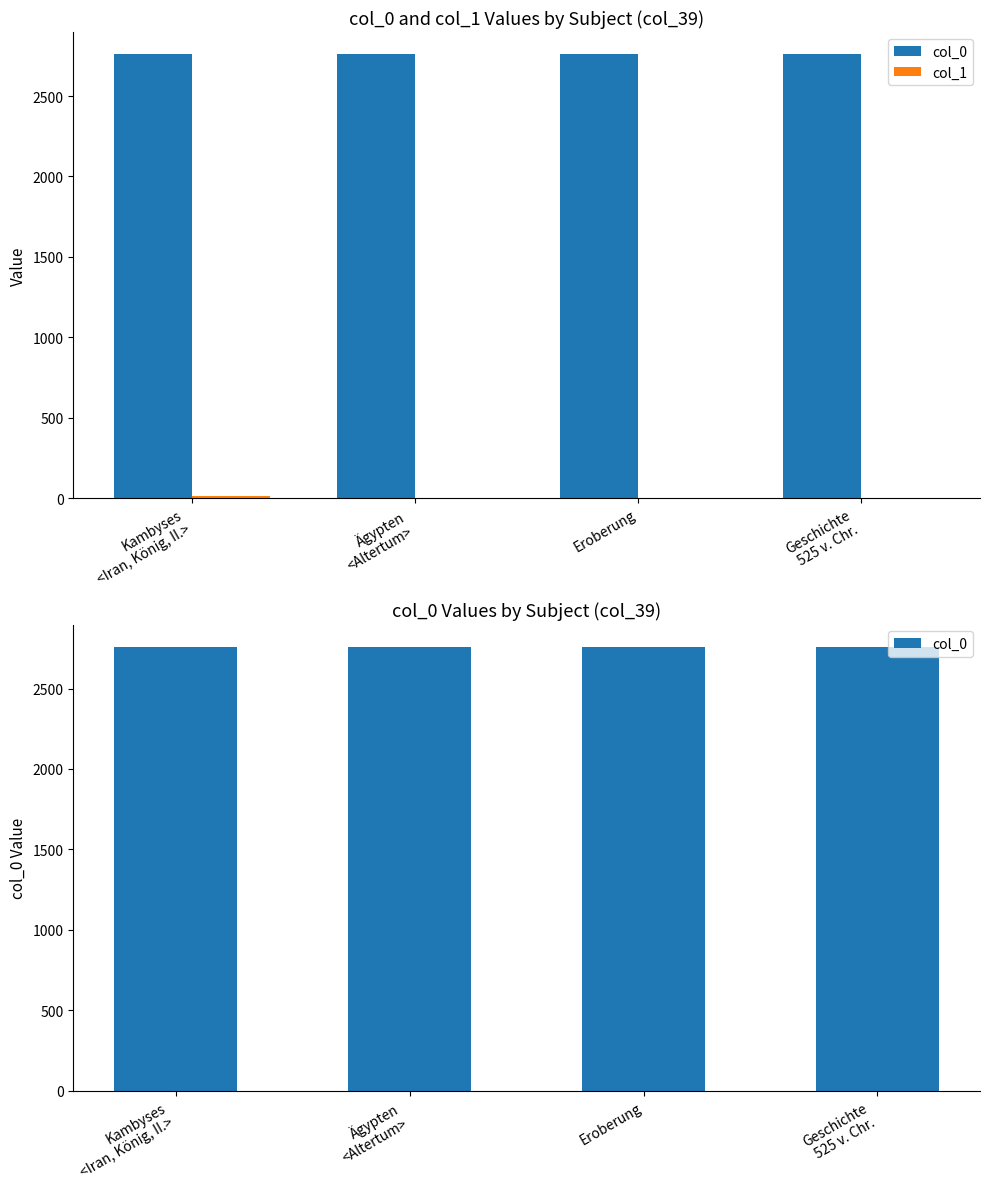

Between Ägypten
<Altertum> and Kambyses
<Iran, König, II.>, which is larger?

Ägypten
<Altertum>